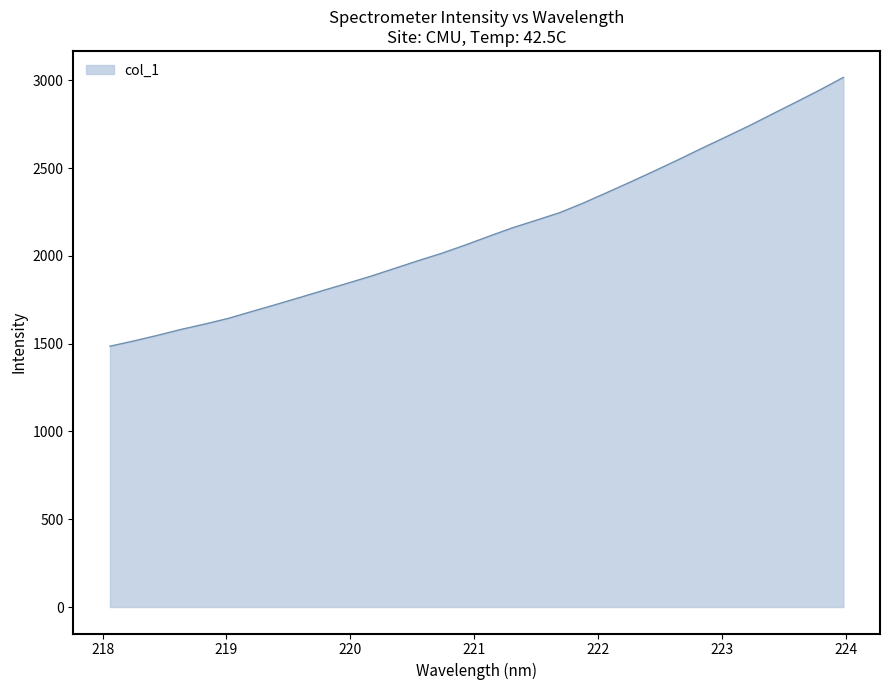

What is the minimum value shown in the chart?

1485.5